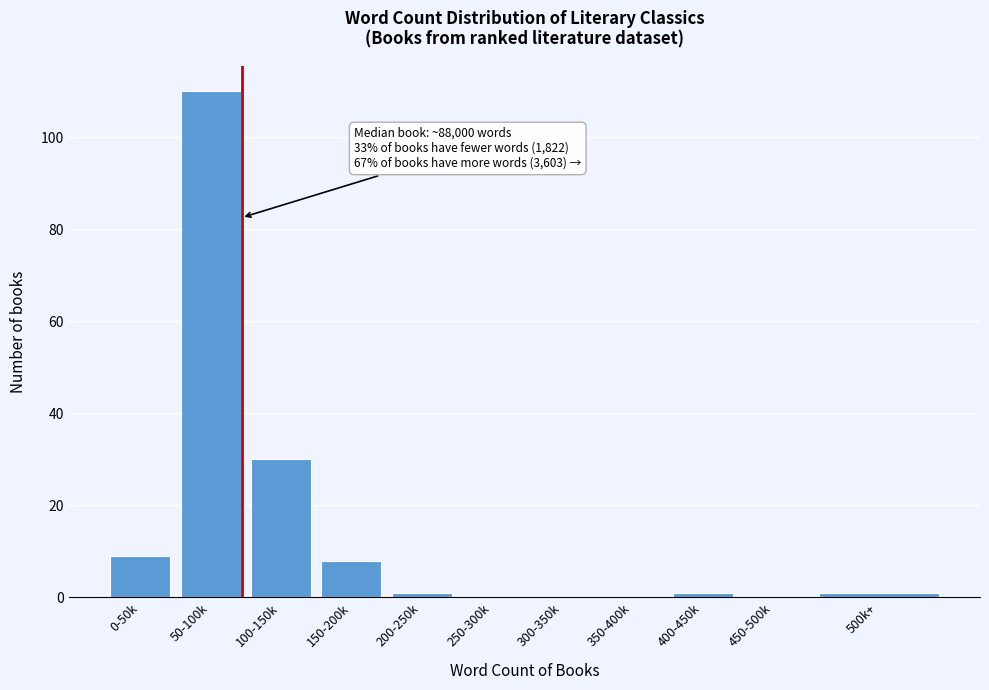

Reading left to right, list all the values displayed in this chart.

0-50k=9	50-100k=110	100-150k=30	150-200k=8	200-250k=1	250-300k=0	300-350k=0	350-400k=0	400-450k=1	450-500k=0	500k+=1